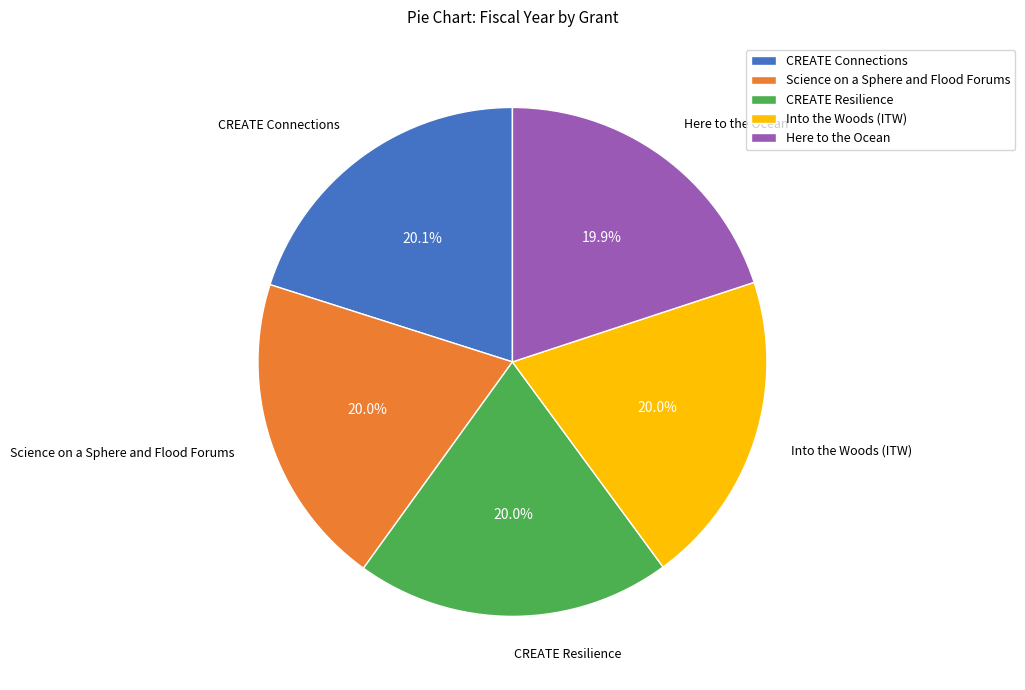

Combined, do CREATE Connections and Here to the Ocean account for over 50%?

No